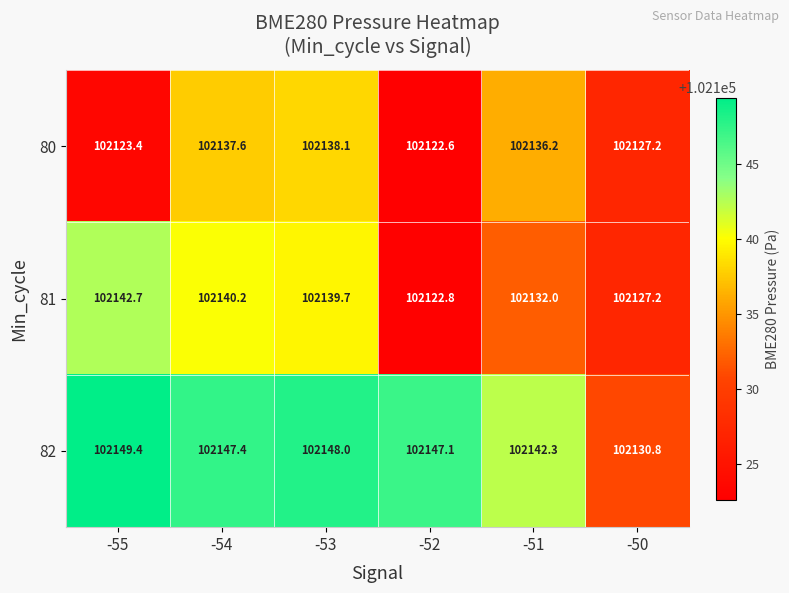

At how many categories does at least one series exceed 102146?

4